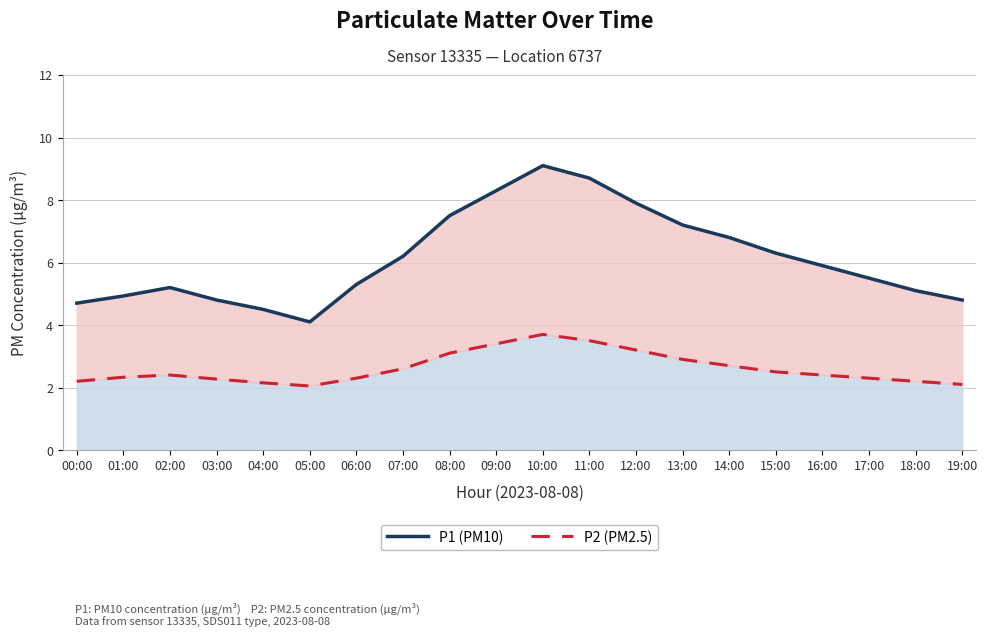

Between 18:00 and 14:00, which is larger?

14:00